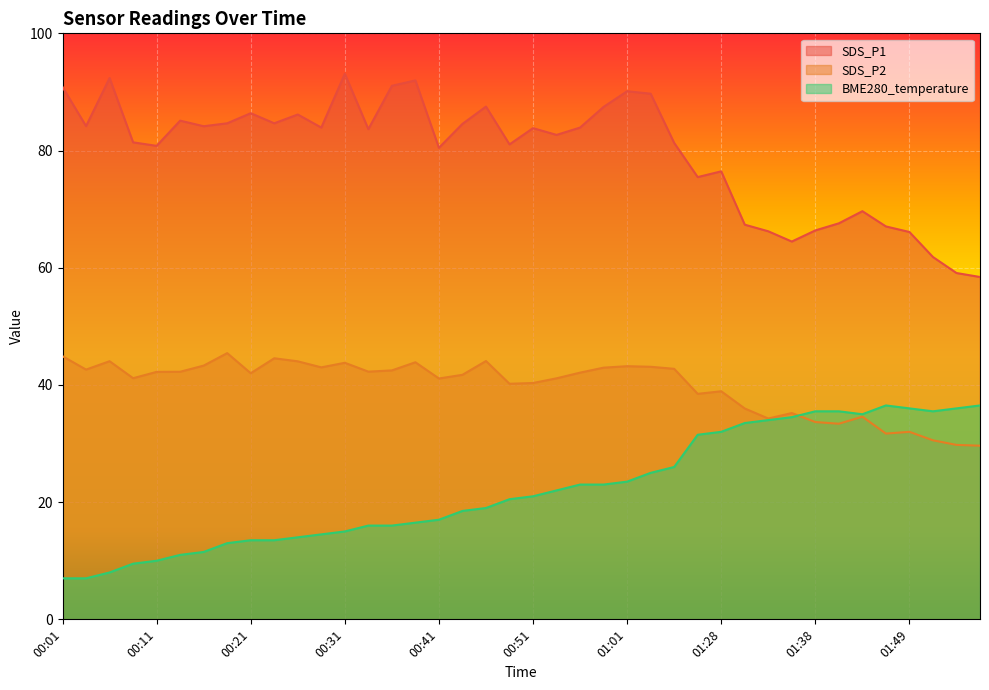

Does the chart display data point markers on the line(s)?

No